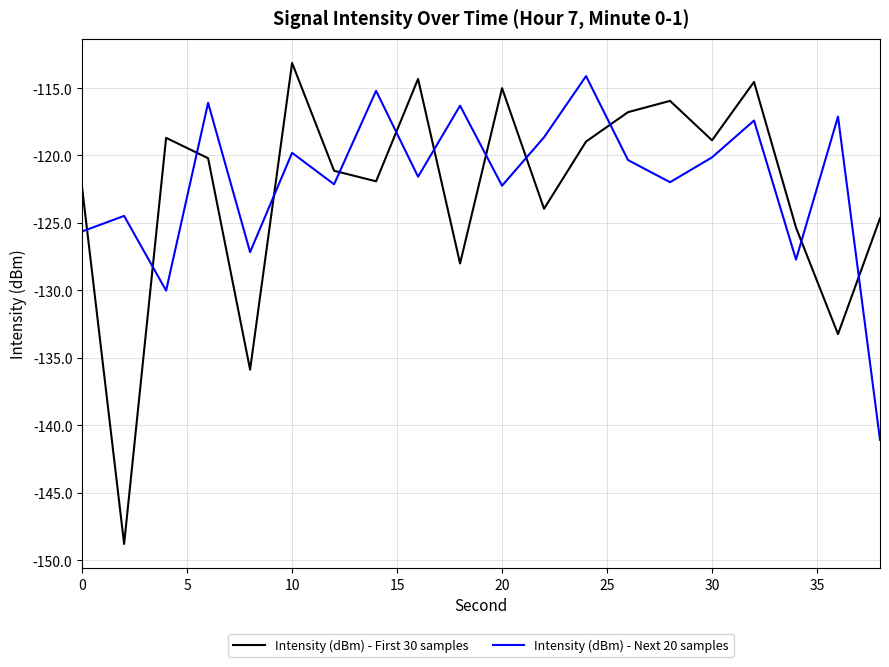

What is the minimum value shown in the chart?

-148.8